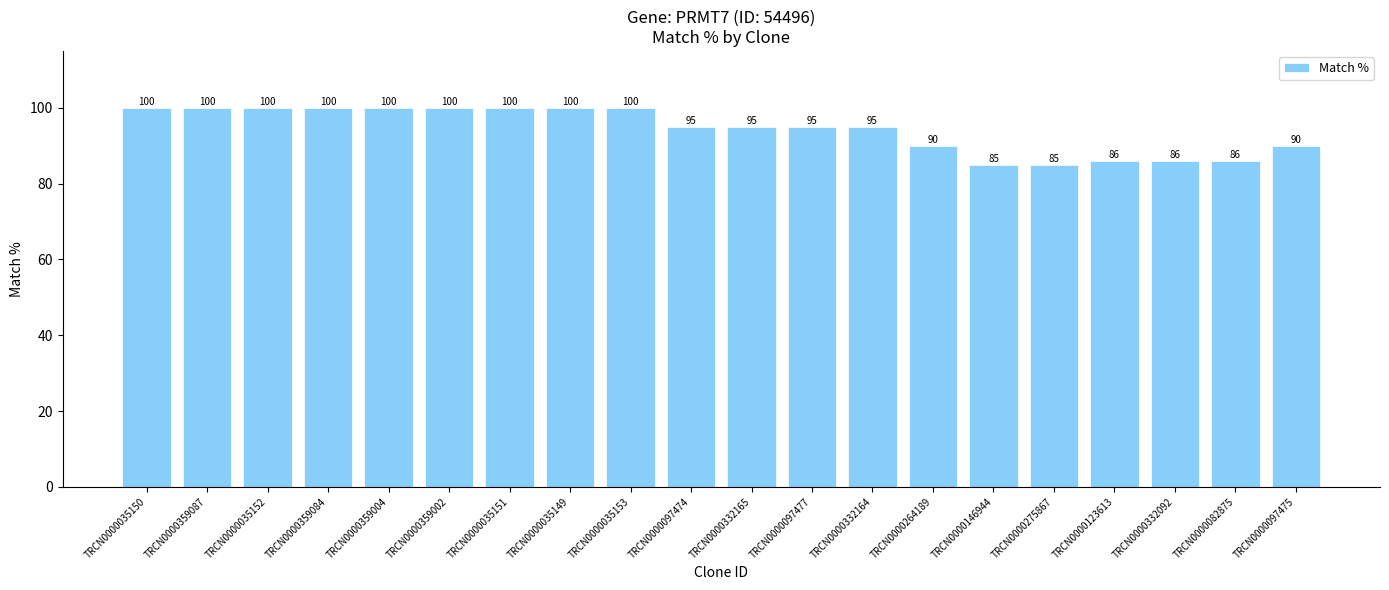

What is the greatest value displayed?

100